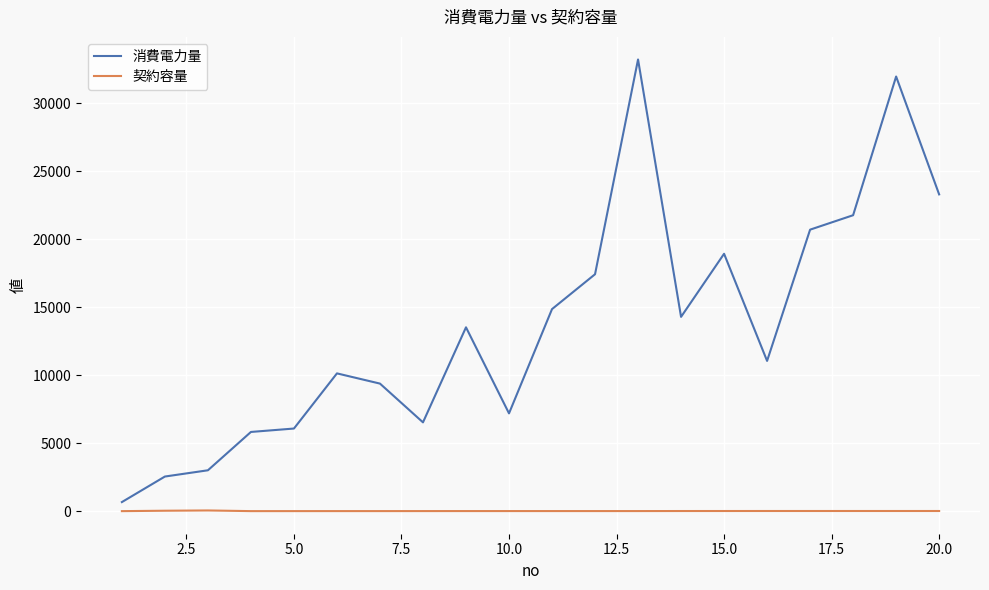

Which series has the largest range (max minus min)?

消費電力量